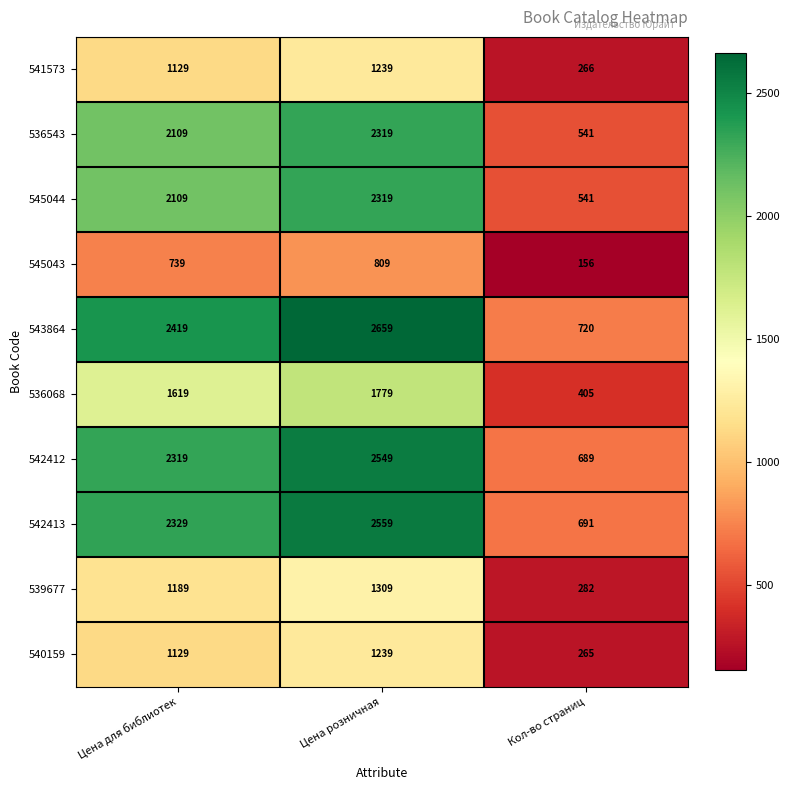

What is the sum of the 542413 values at Цена для библиотек and Кол-во страниц?

3020